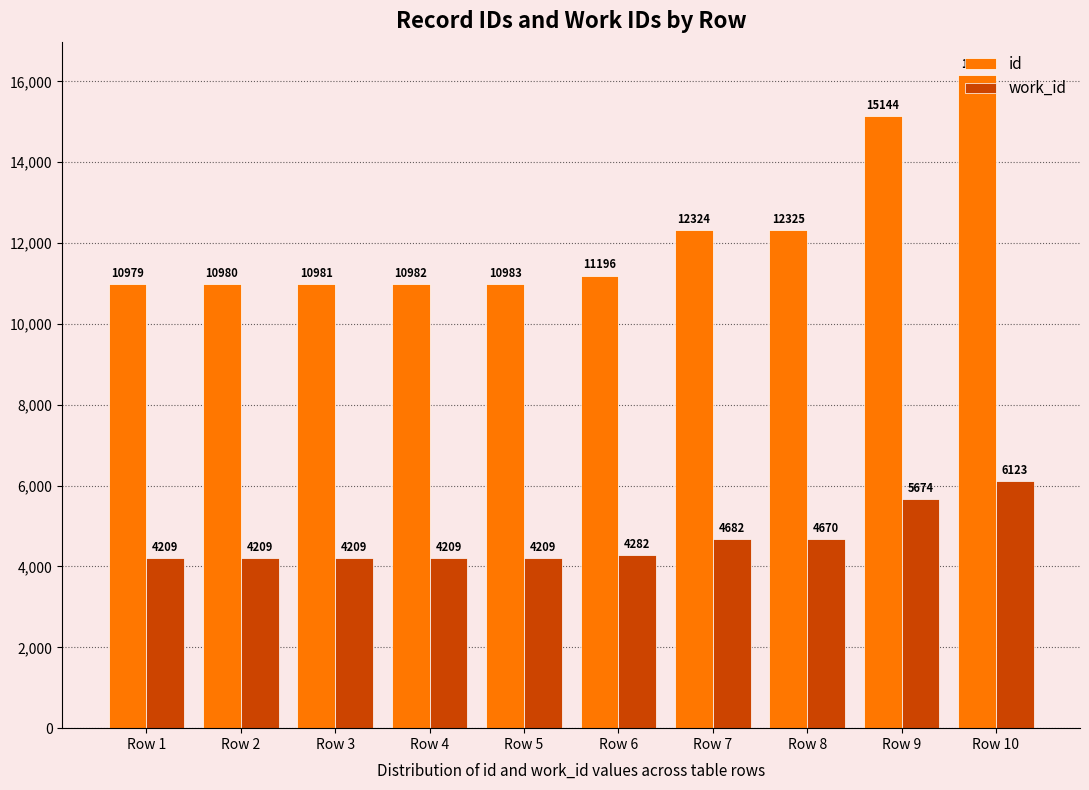

What is the sum of the id values at Row 1 and Row 7?

23303